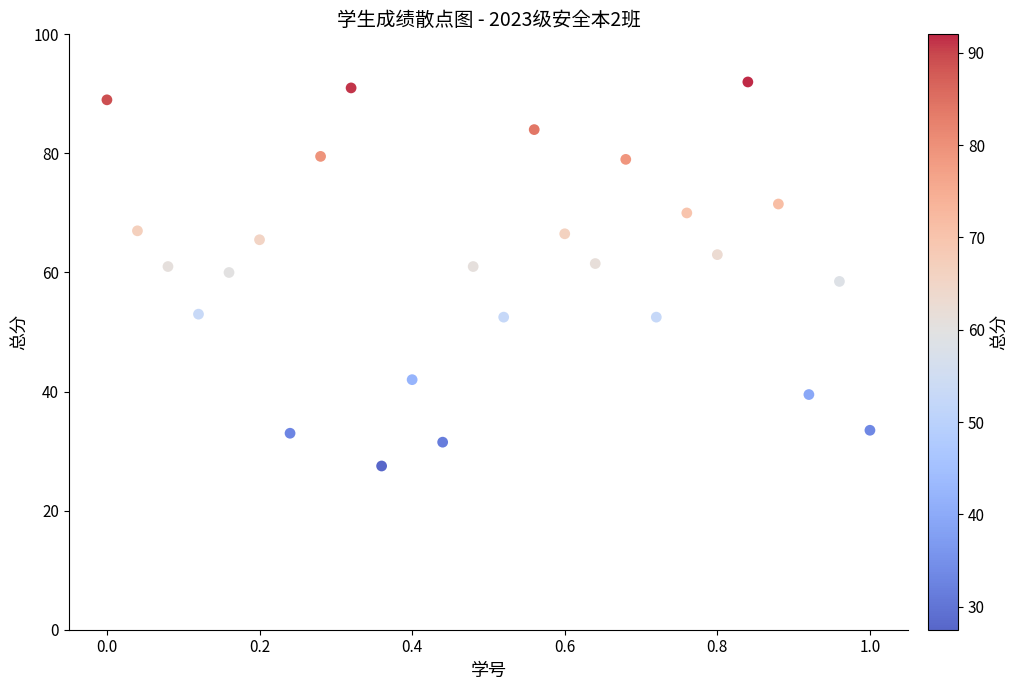

What is the range of Y values (max minus min)?

64.5